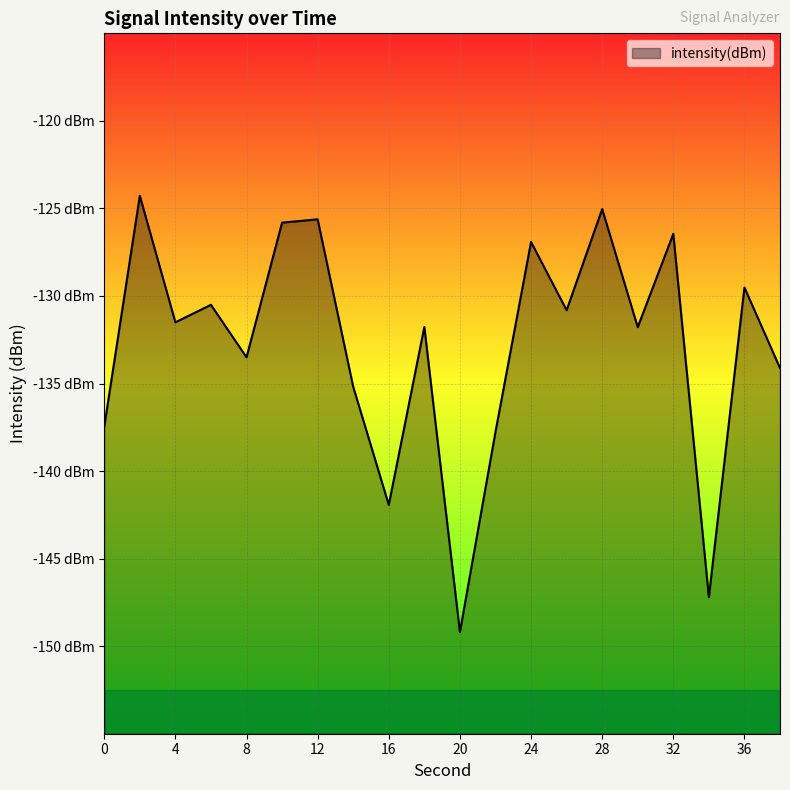

True or false: the data has more than 1 interior local peaks.

True